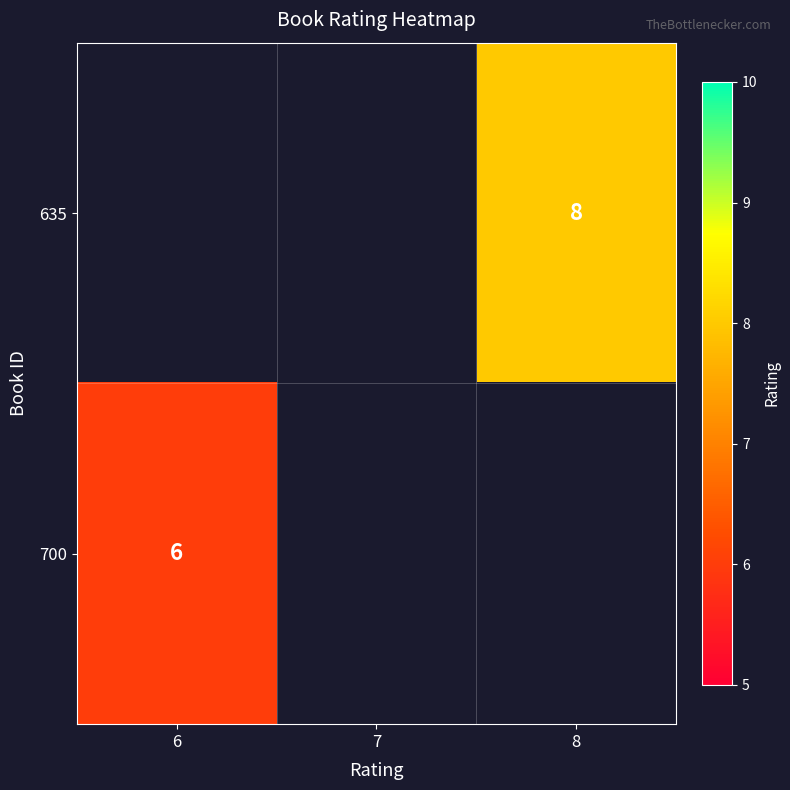

True or false: 635 has a value of 3 at 8.

False